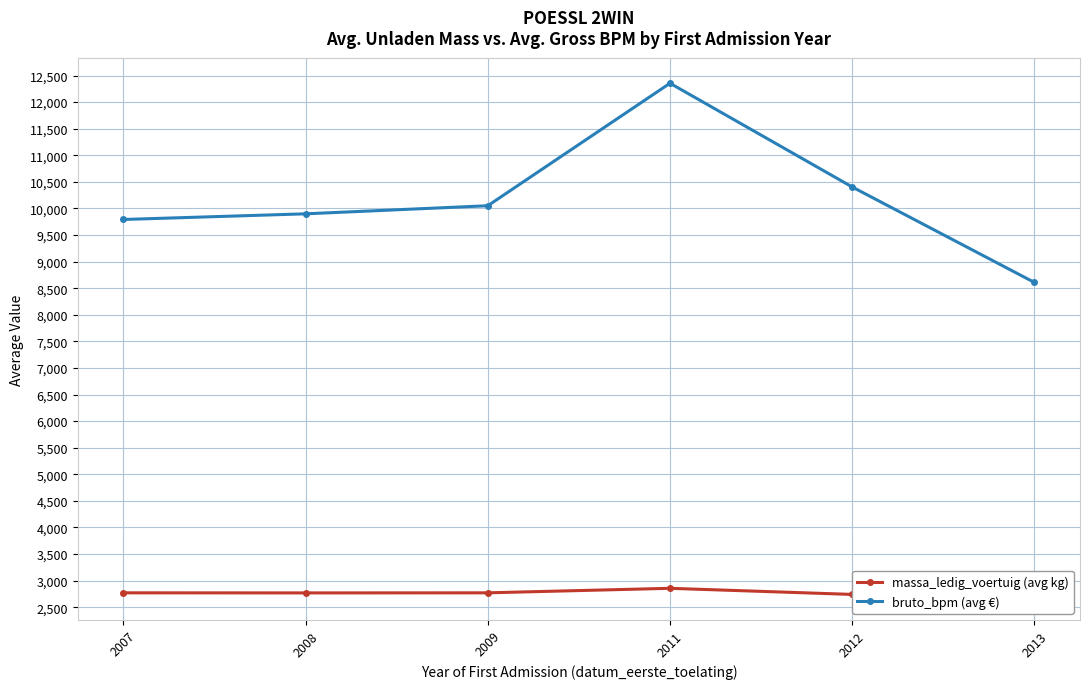

In bruto_bpm (avg €), how many points are higher than both neighbors (excluding endpoints)?

1